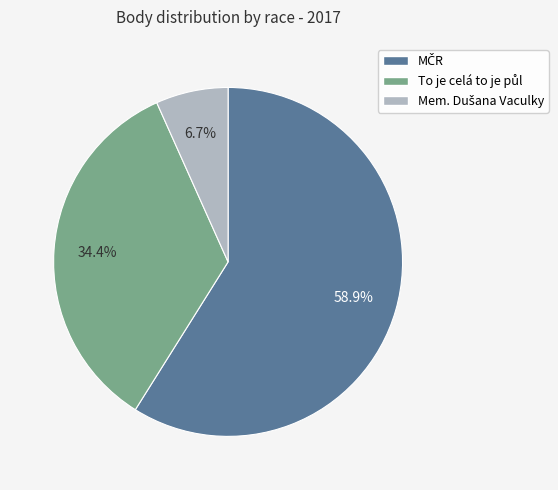

Is there any slice that represents more than half of the pie?

Yes